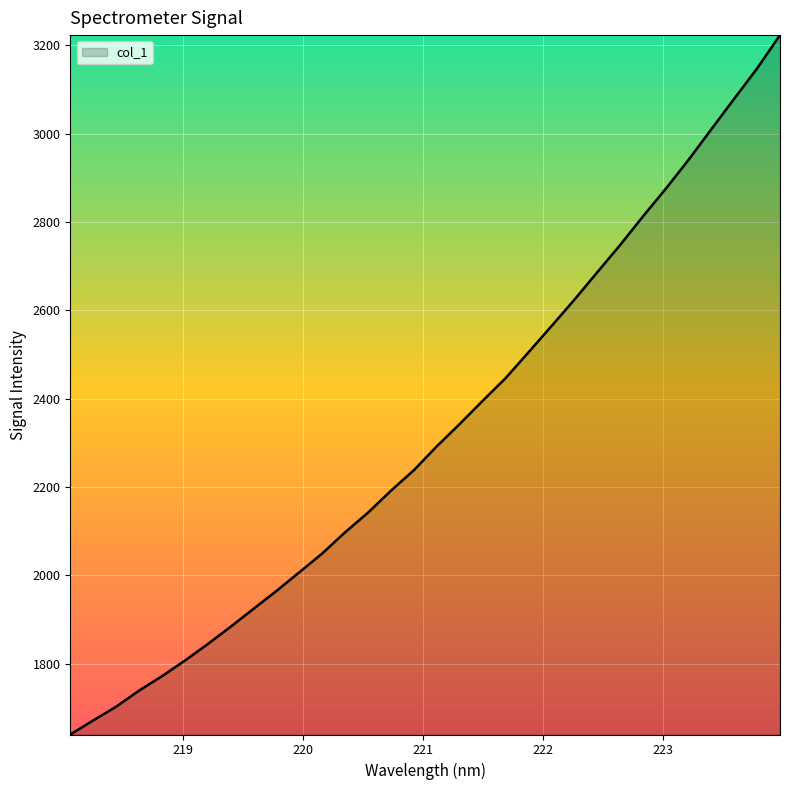

What is the greatest value displayed?

3223.4